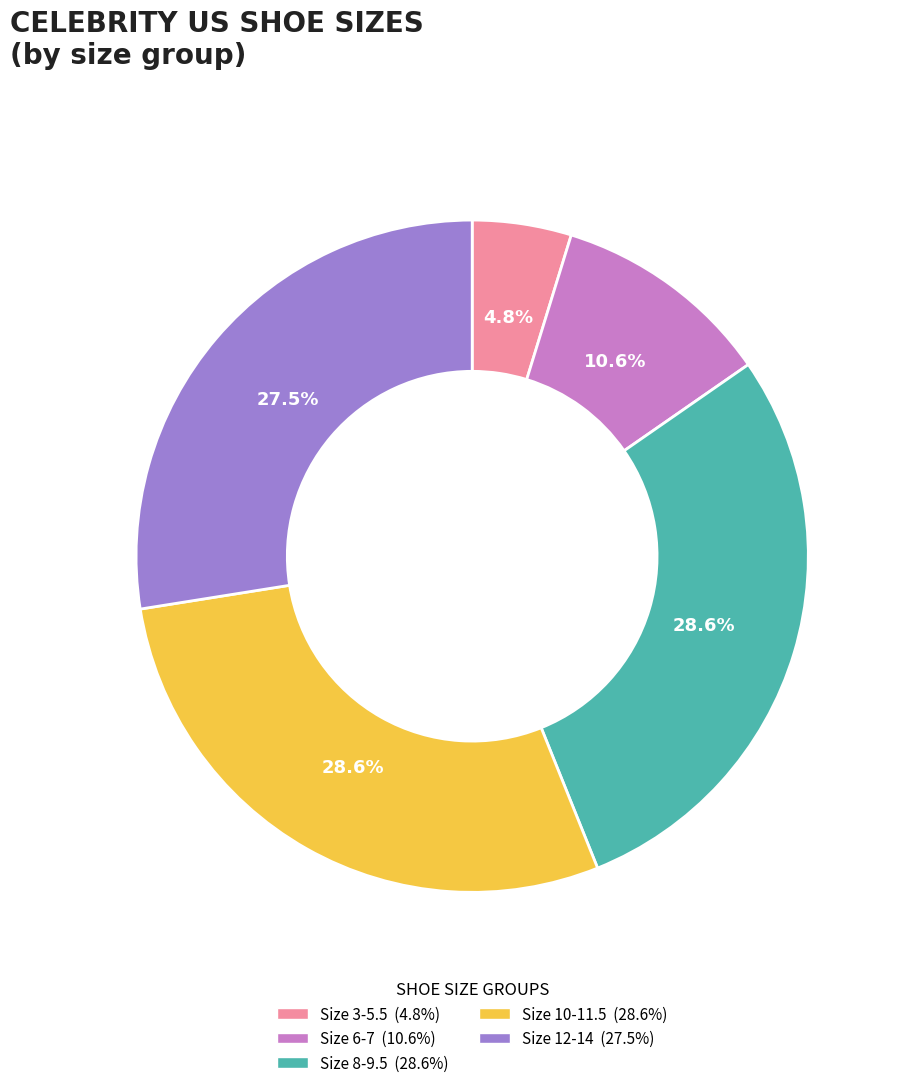

Is there any slice that represents more than half of the pie?

No